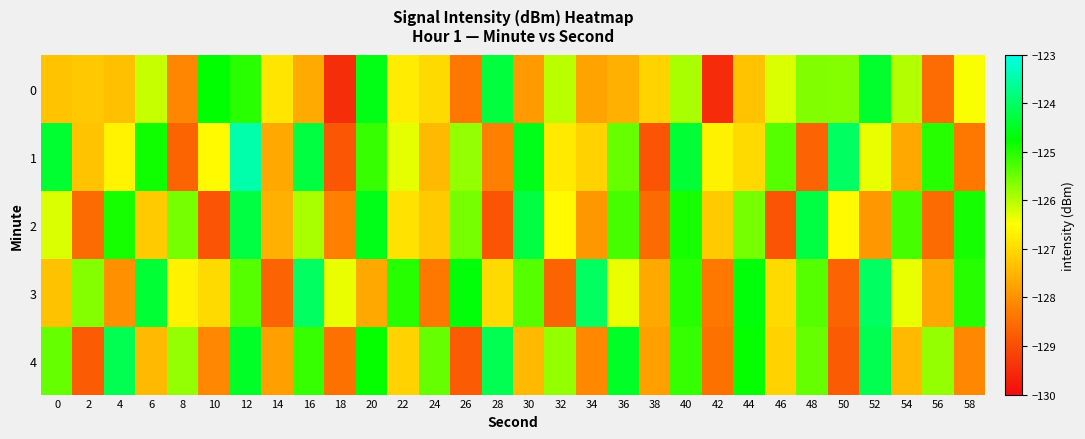

What is the spread (max minus min) of values at 44?

2.6